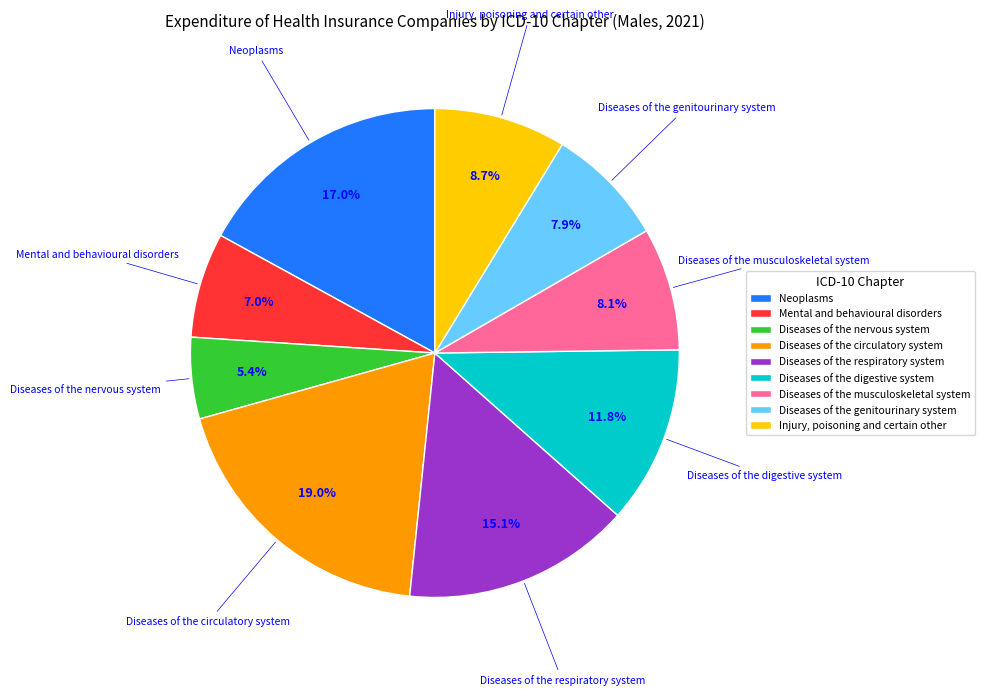

Is Diseases of the circulatory system the majority of the pie?

No